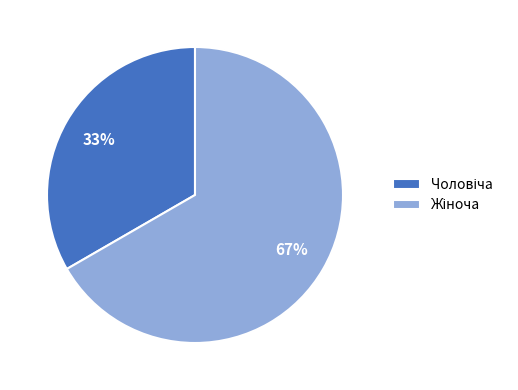

To the nearest percent, what is the average slice percentage?

50%